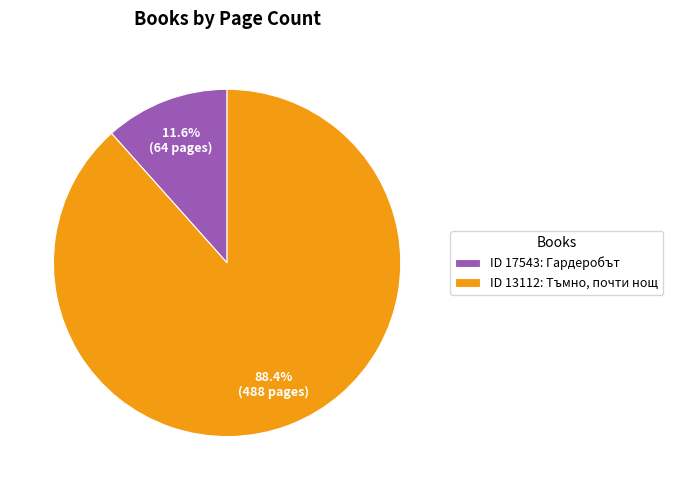

Is ID 13112: Тъмно, почти нощ the majority of the pie?

Yes